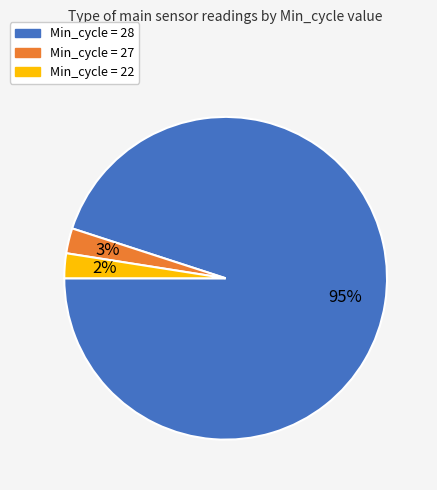

How many segments does this pie chart have?

3